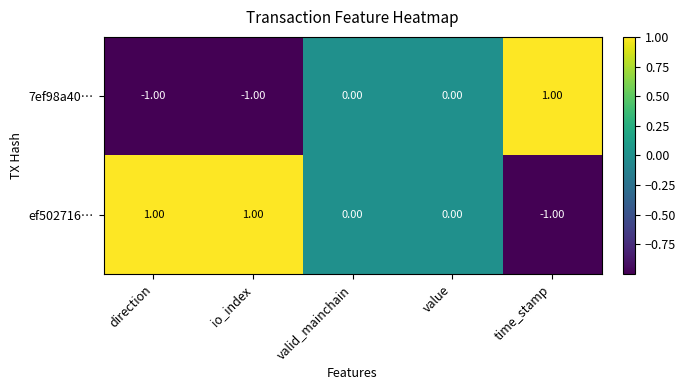

Is the value of ef502716… at value greater than the value of 7ef98a40… at direction?

Yes